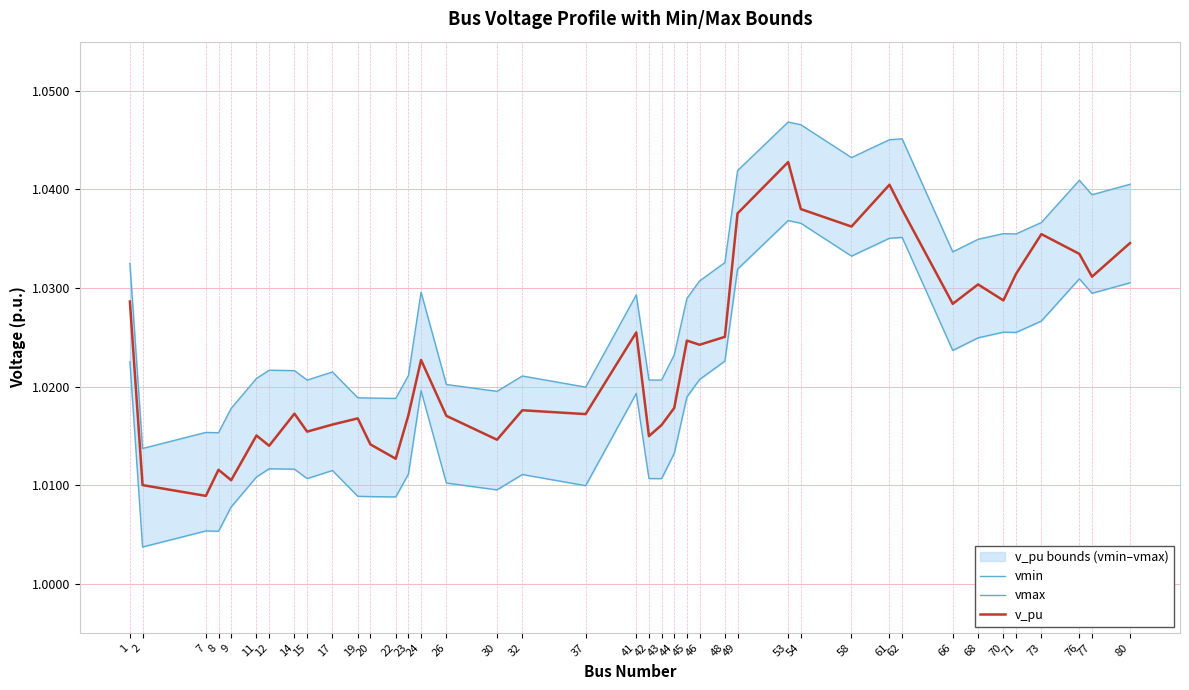

List the series in order of their peak value, highest first.

vmax, v_pu, vmin